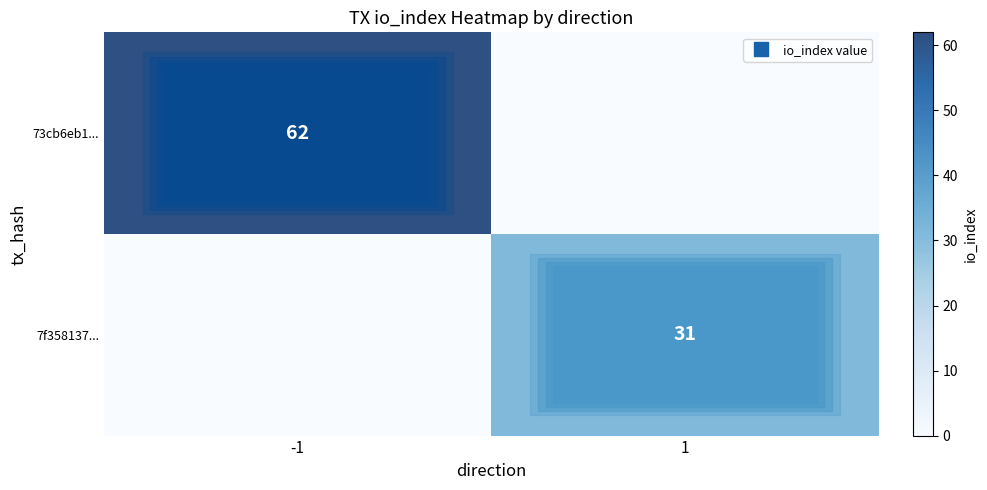

Rank the series by their average value, from lowest to highest.

7f358137..., 73cb6eb1...